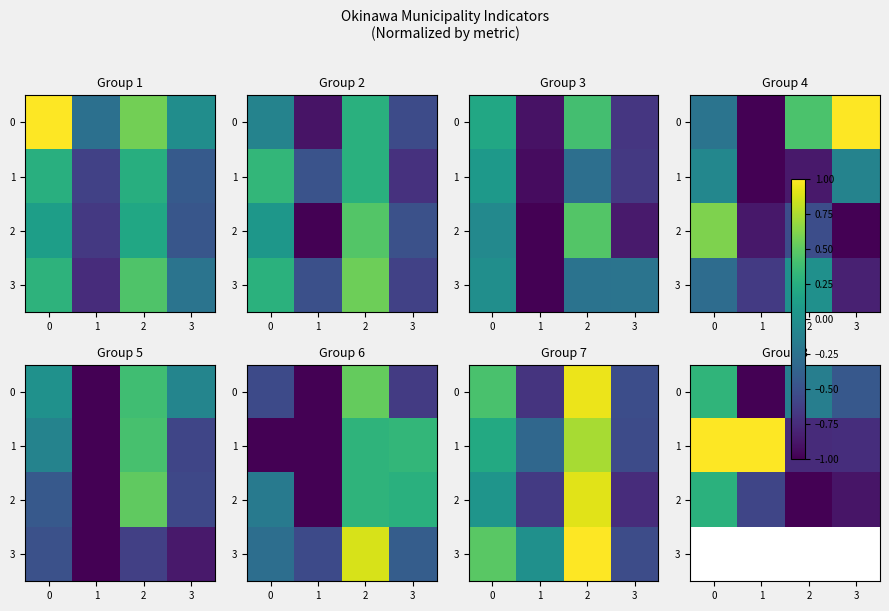

True or false: 0 has a value of -0.1 at 2.

False